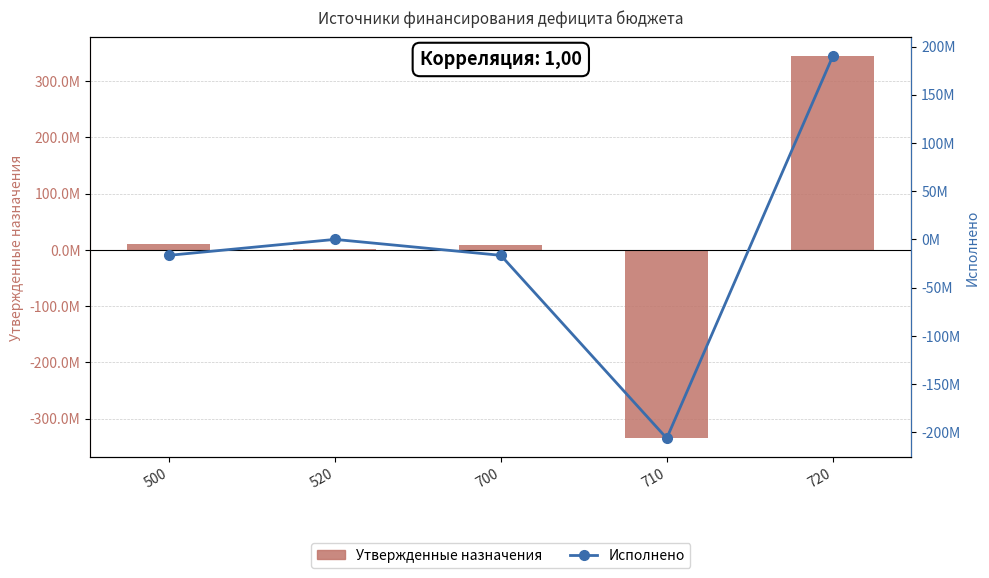

What is the lowest value of the Исполнено series?

-206.2